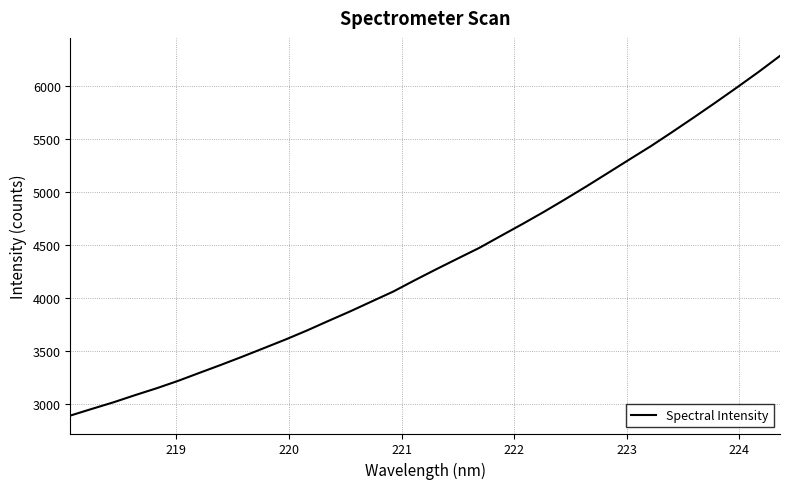

What is the average value?

4344.9